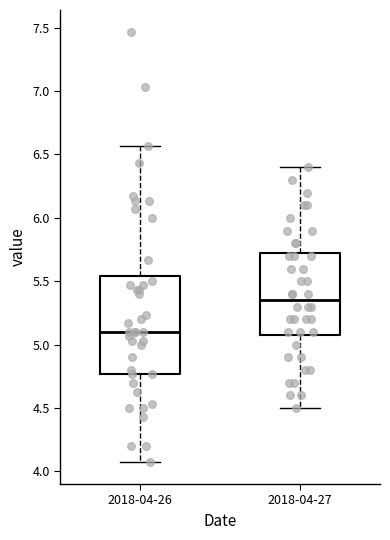

Reading left to right, read every box against the y-axis: the position of its median line, the range the box covers, and the ends of its whiskers. The values are not printed on the chart, so give them approximately, as read against the axis.

2018-04-26: median 5.10, box 4.75 to 5.55, whiskers 4.05 to 6.55
2018-04-27: median 5.35, box 5.10 to 5.75, whiskers 4.50 to 6.40